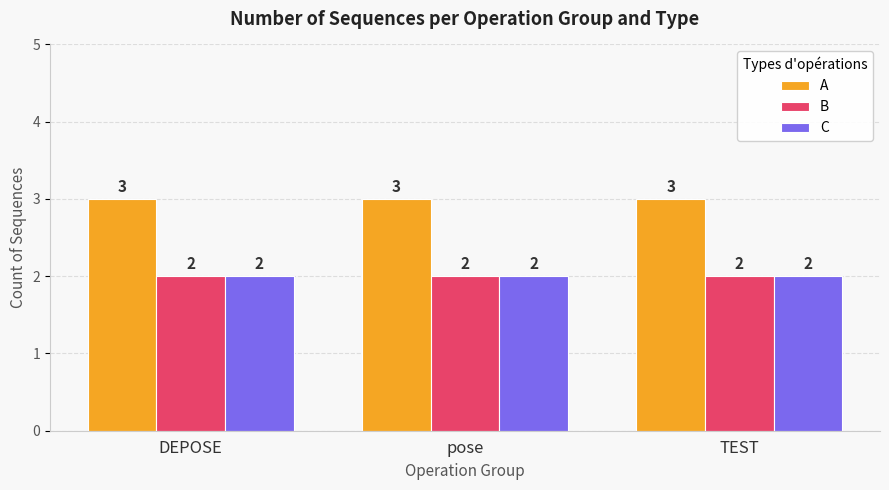

What is the highest value of the B series?

2